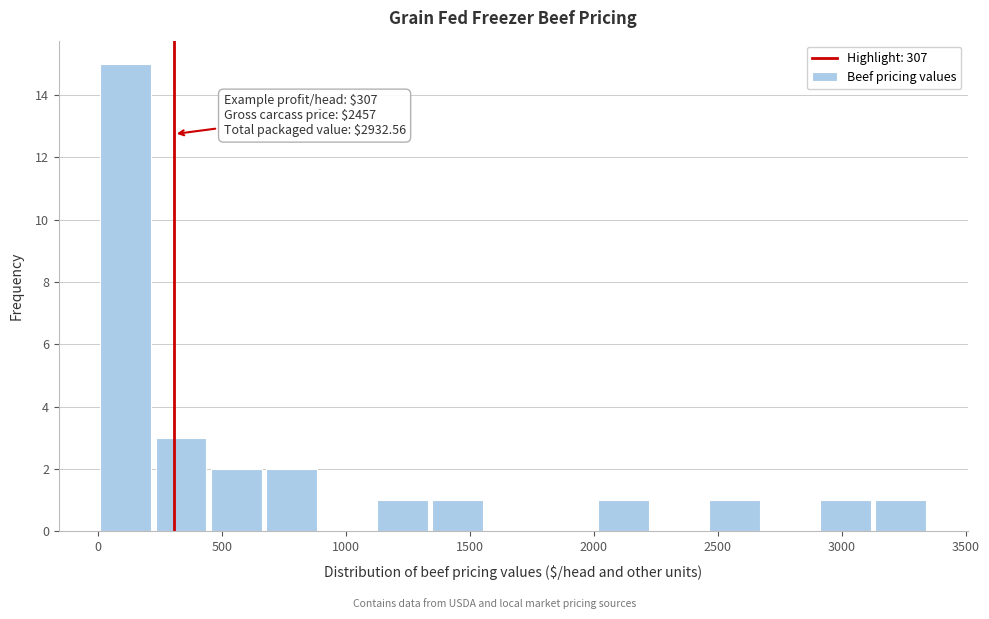

Over which range of the x-axis is the bar tallest?

0 to 200